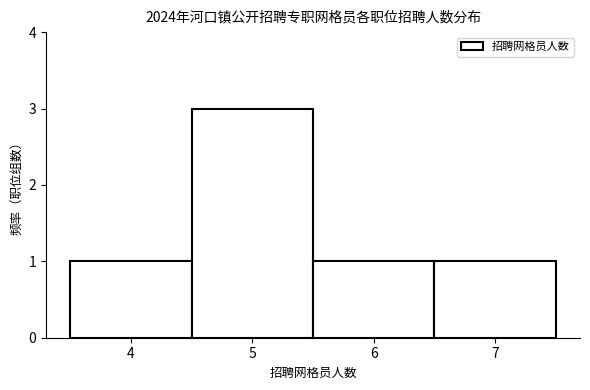

What is the height of the bar covering 6.5 to 7.5 on the x-axis? The values are not printed on the chart, so give them approximately, as read against the axis.

1